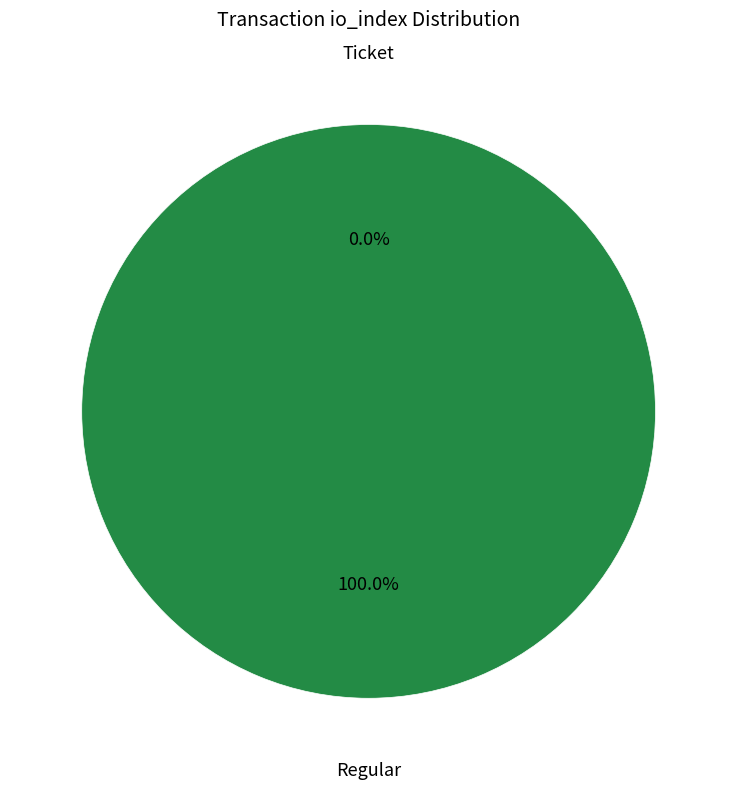

Is it true that Ticket is 0% of the pie?

True